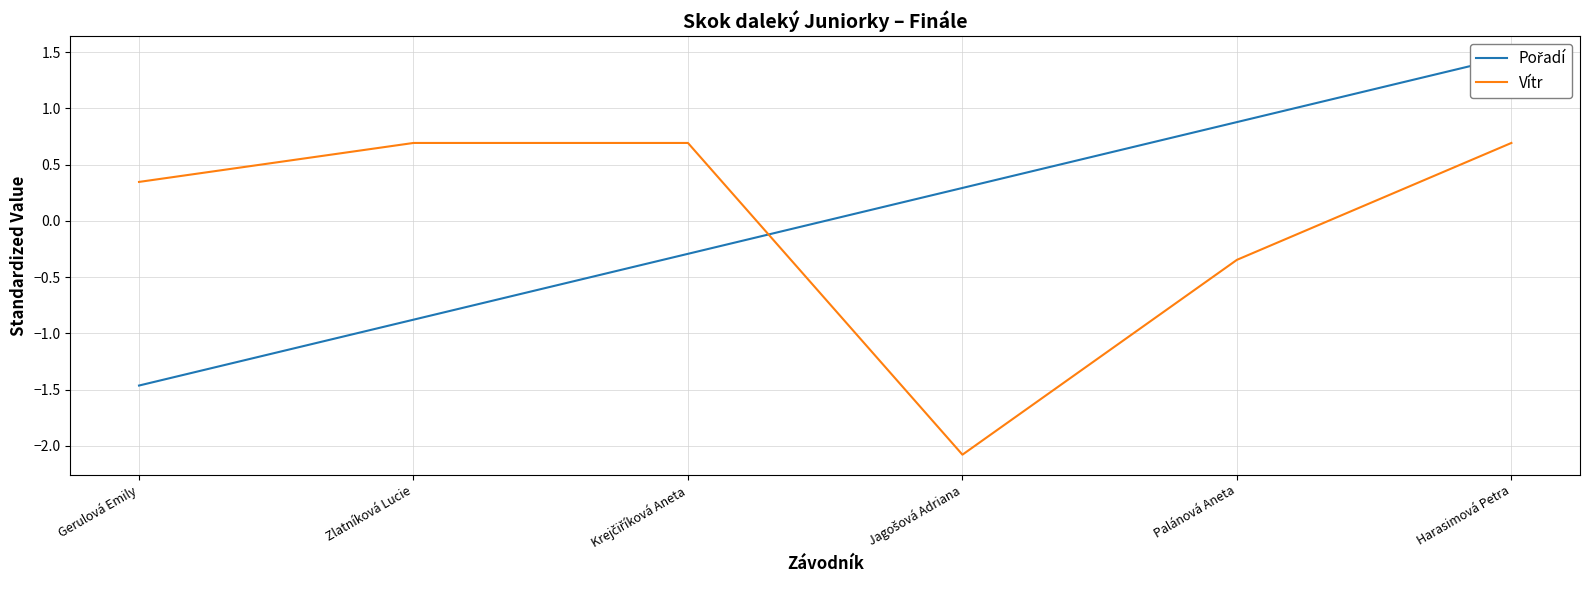

Which series has the largest total across all categories?

Pořadí